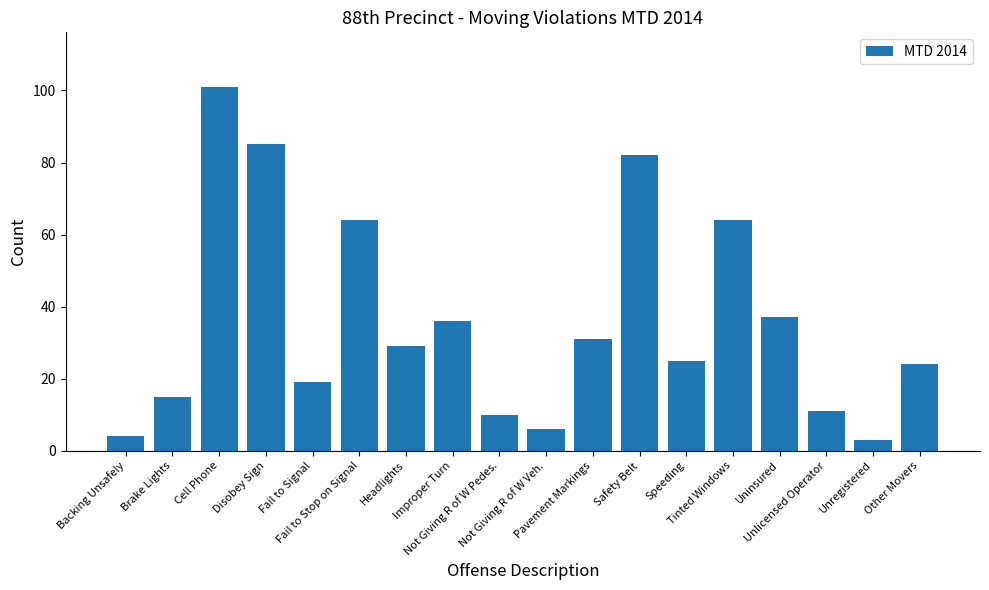

Reading left to right, extract all data points from this chart.

Backing Unsafely=4	Brake Lights=15	Cell Phone=101	Disobey Sign=85	Fail to Signal=19	Fail to Stop on Signal=64	Headlights=29	Improper Turn=36	Not Giving R of W Pedes.=10	Not Giving R of W Veh.=6	Pavement Markings=31	Safety Belt=82	Speeding=25	Tinted Windows=64	Uninsured=37	Unlicensed Operator=11	Unregistered=3	Other Movers=24